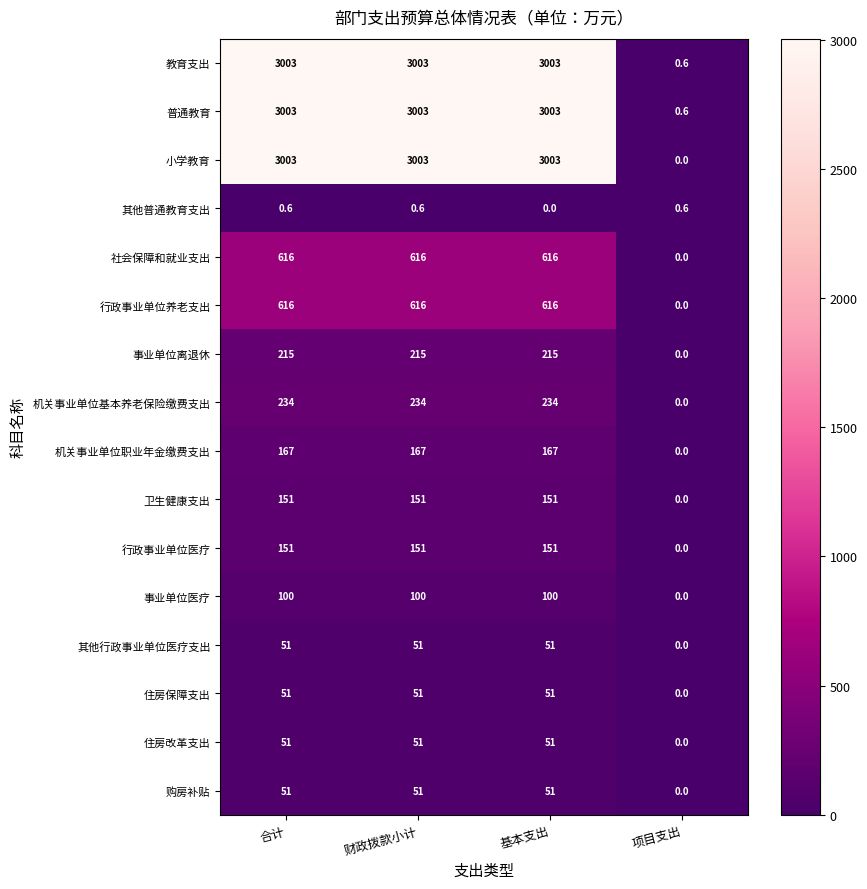

The value of 住房改革支出 at 合计 is 66.4. True or false?

False